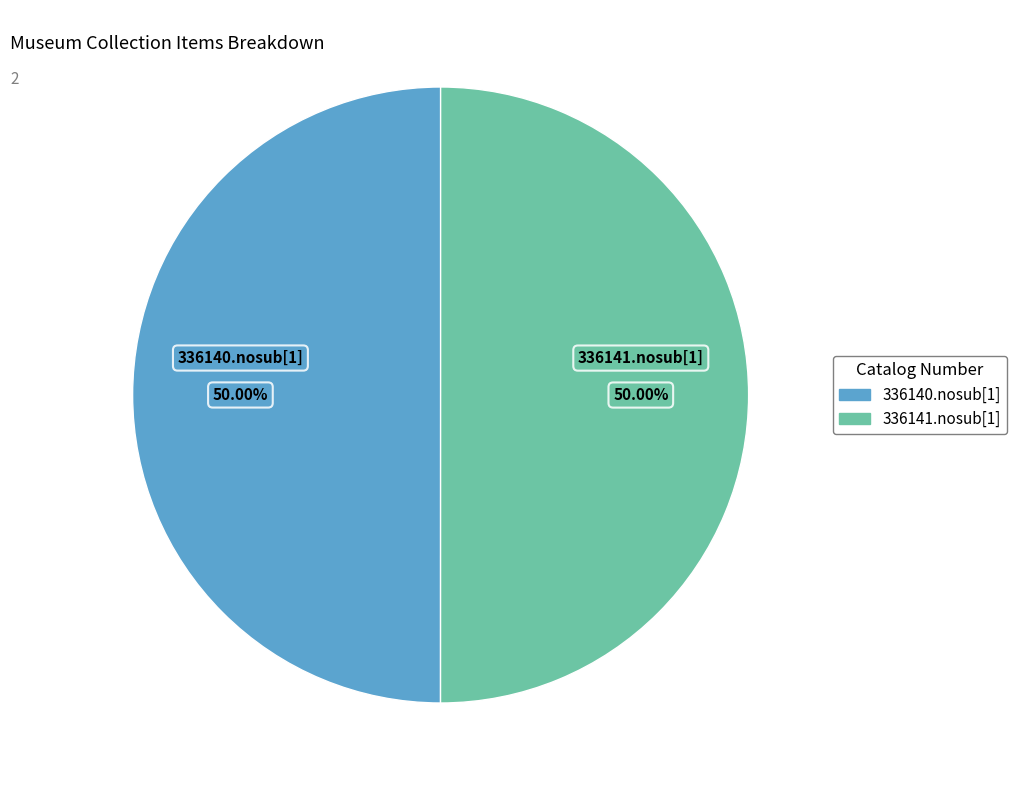

To the nearest percent, what is the average slice percentage?

50%